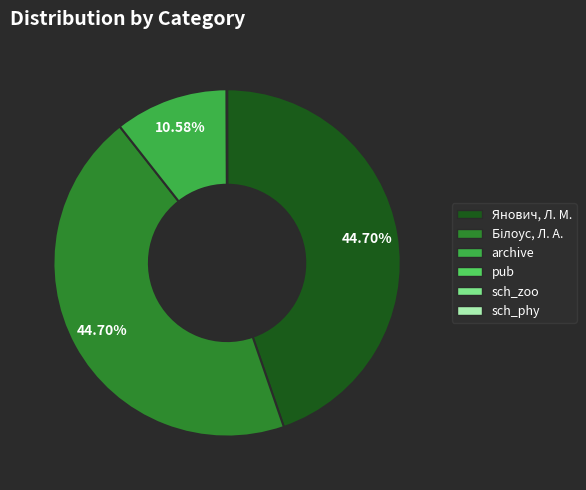

Is there any slice that represents more than half of the pie?

No